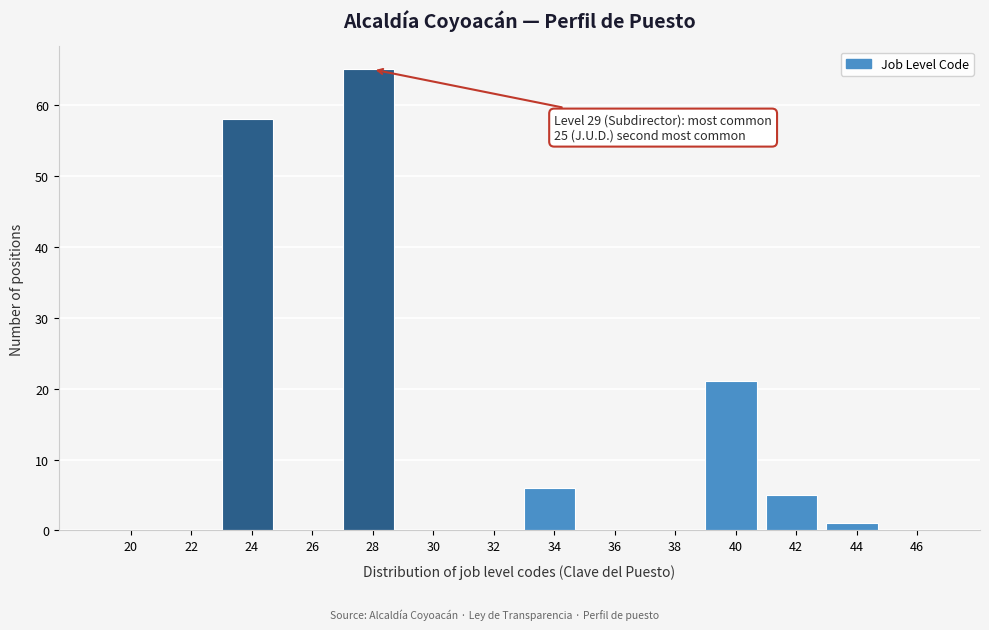

Reading left to right, transcribe all the data shown in this chart.

20=0	22=0	24=58	26=0	28=65	30=0	32=0	34=6	36=0	38=0	40=21	42=5	44=1	46=0